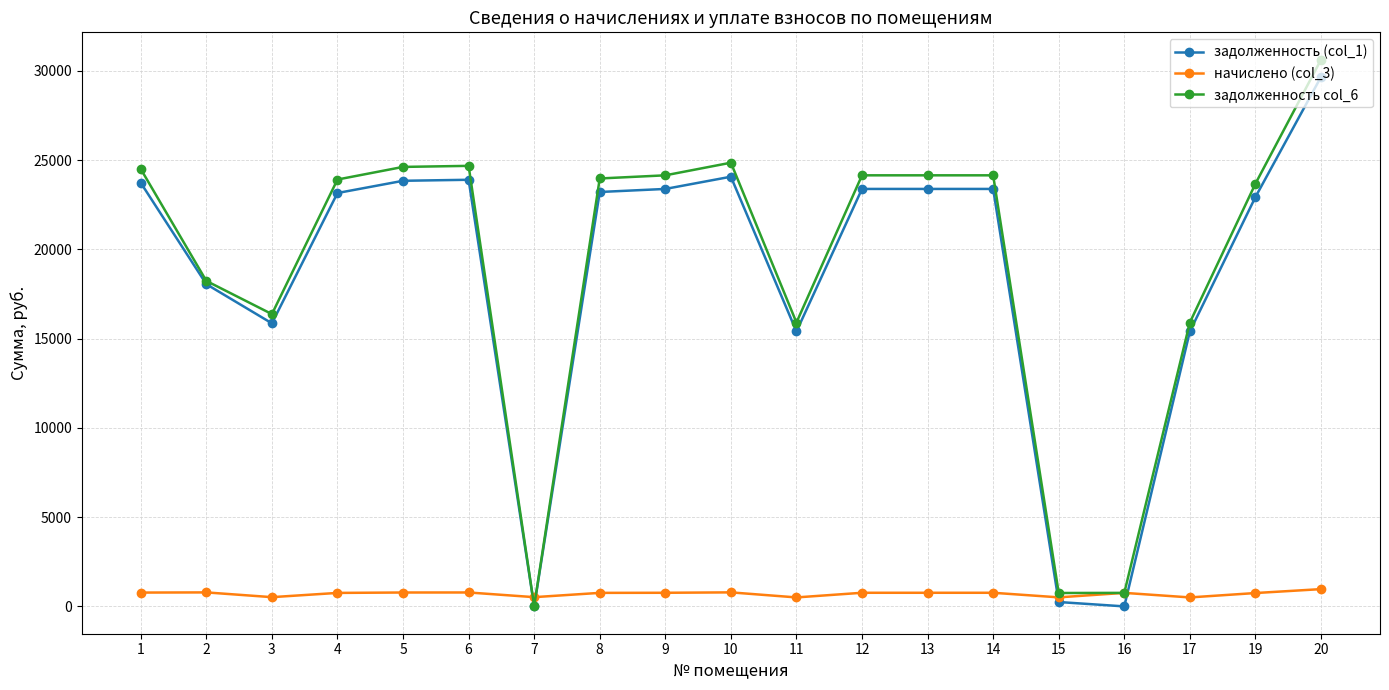

Where does the задолженность (col_1) series first go above 23213?

1